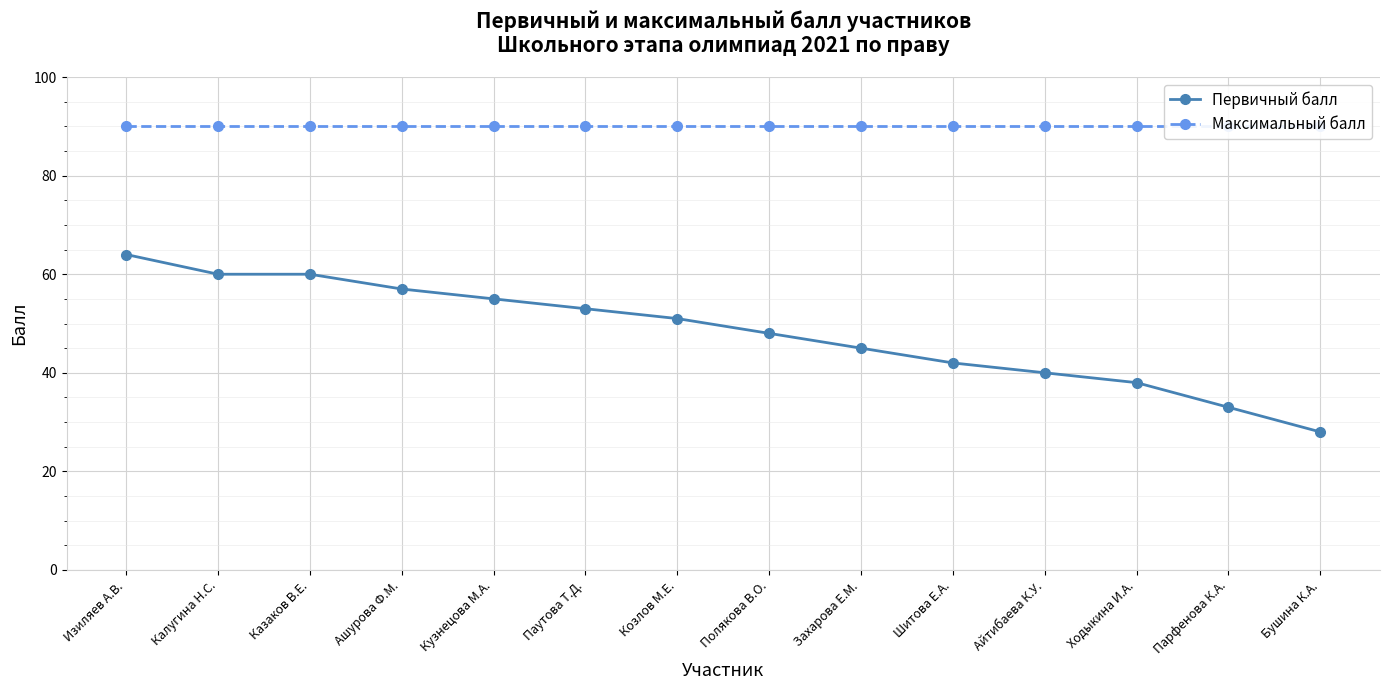

What are all the series names shown in the legend?

Первичный балл, Максимальный балл